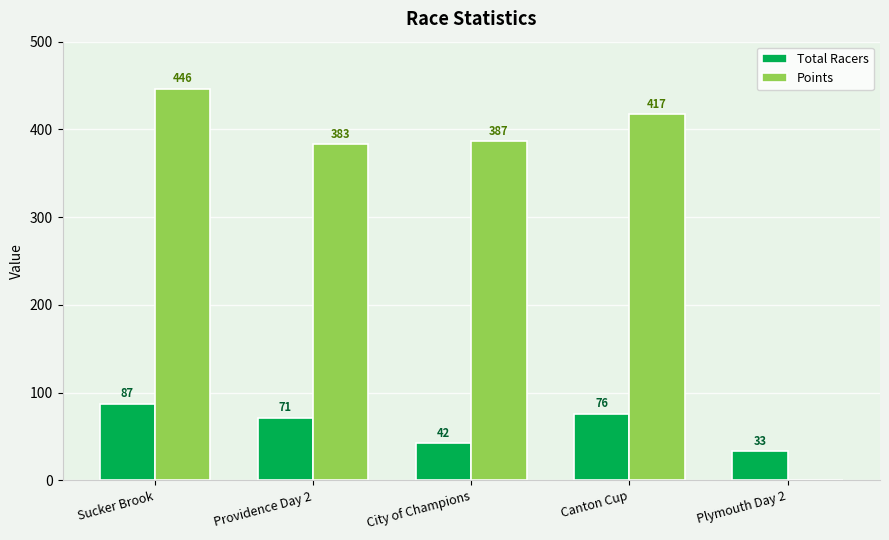

At which category is the sum across all series the highest?

Sucker Brook